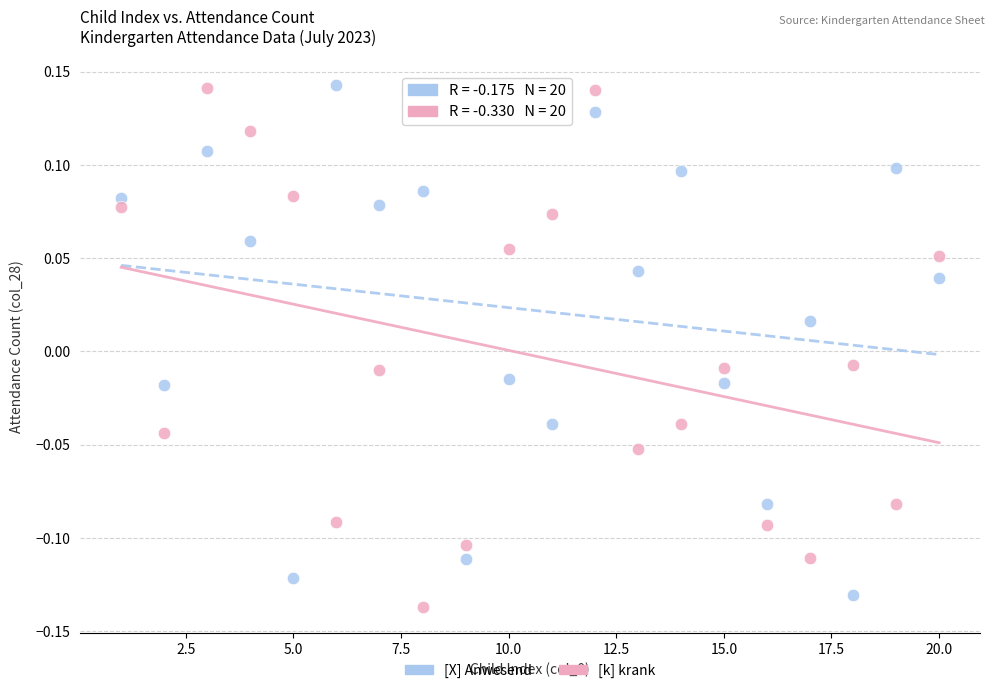

Across all data points, what is the range of Y values (max minus min)?

0.3